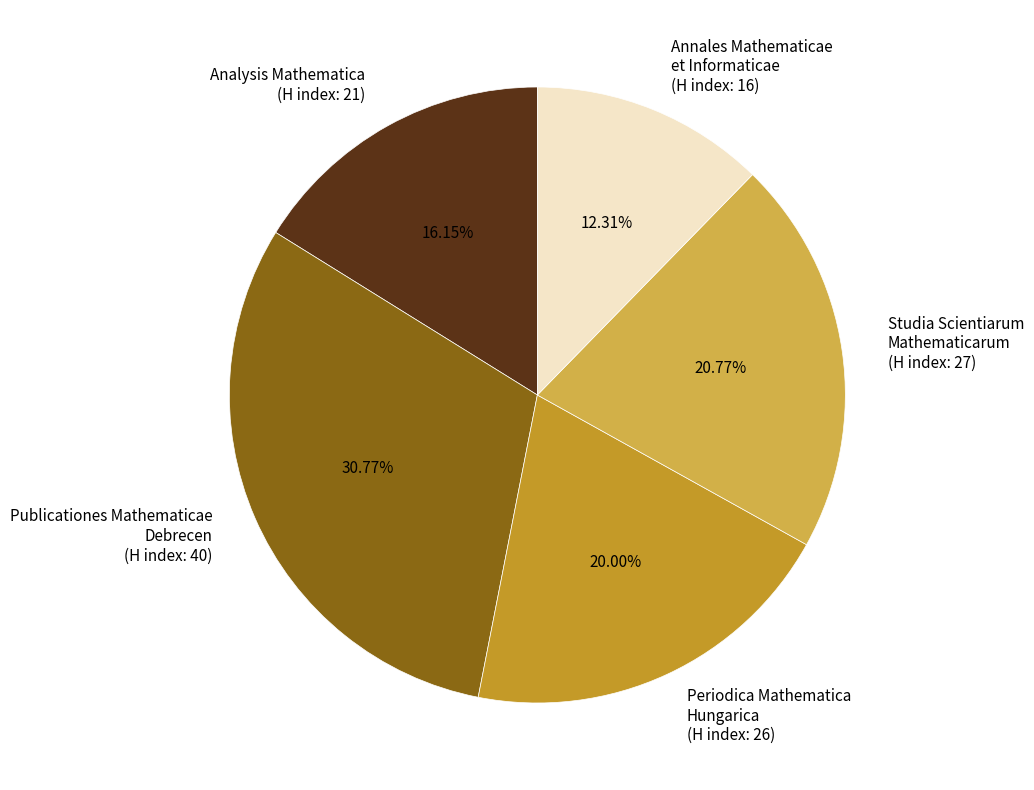

To the nearest percent, what is the difference between the largest and smallest slice percentages?

18%